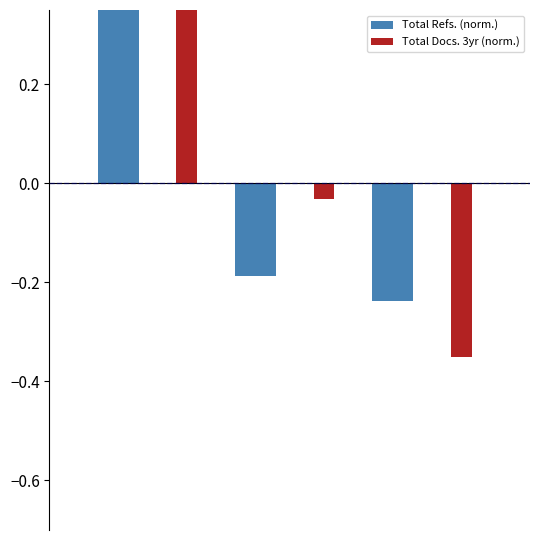

Are the bars horizontal?

No